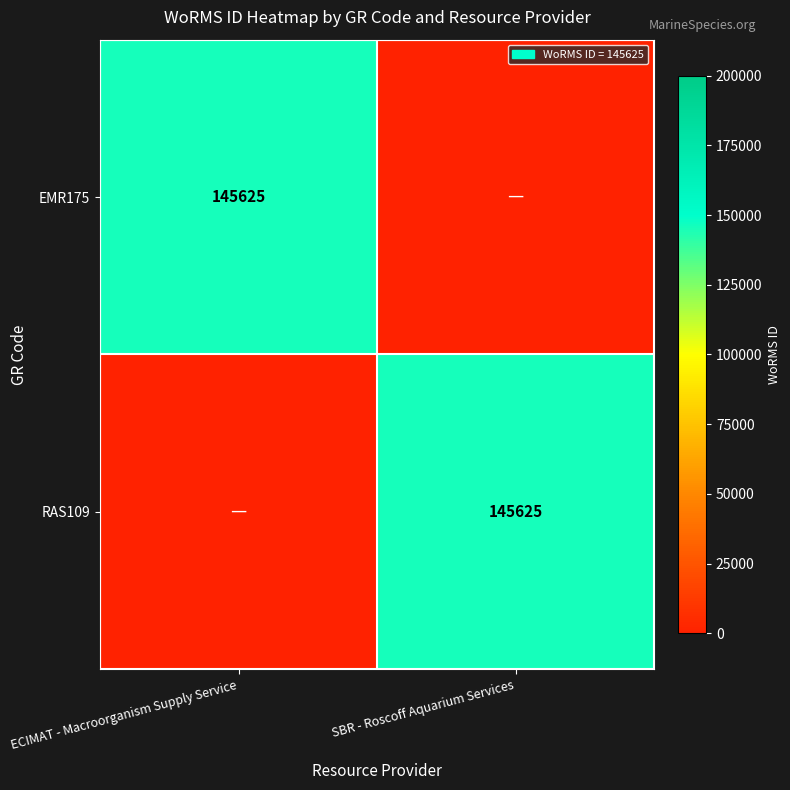

The value of RAS109 at SBR - Roscoff Aquarium Services is 145625. True or false?

True